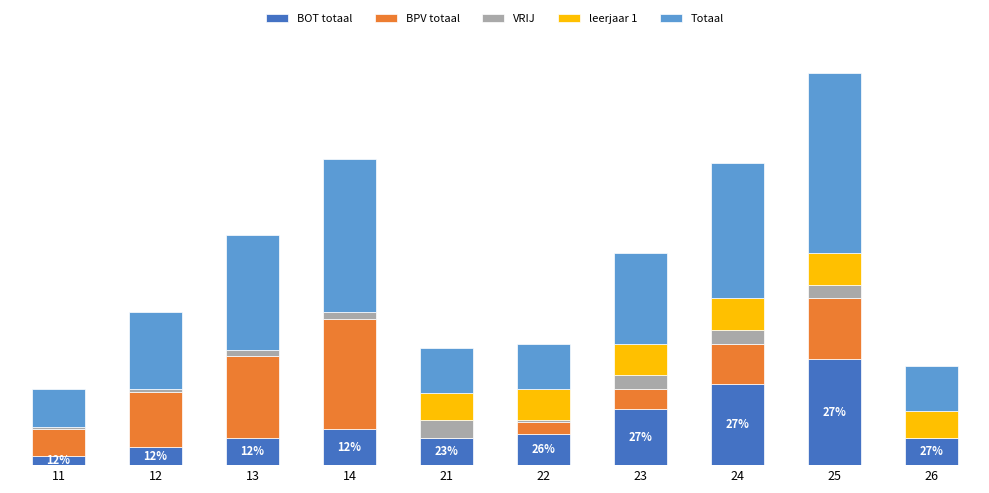

What is the sum of all BOT totaal values?

9300